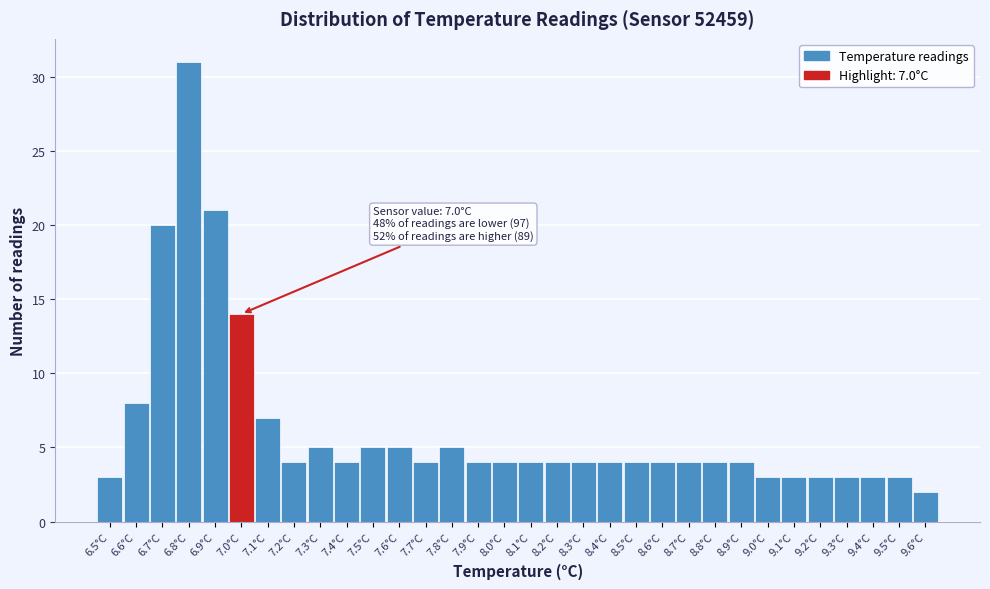

Over which range of the x-axis is the bar tallest?

6.75 to 6.85